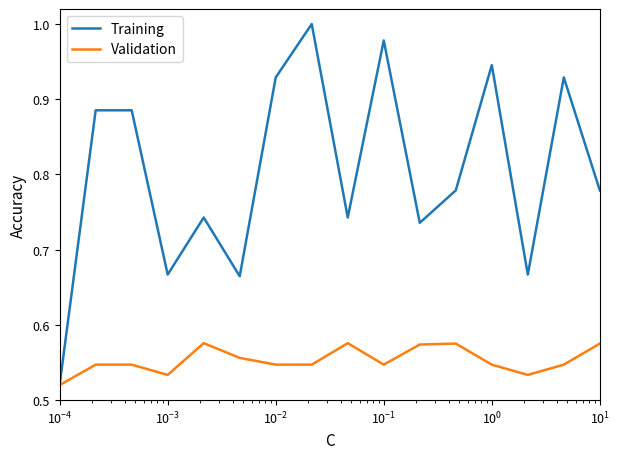

Which series has the largest total across all categories?

Training